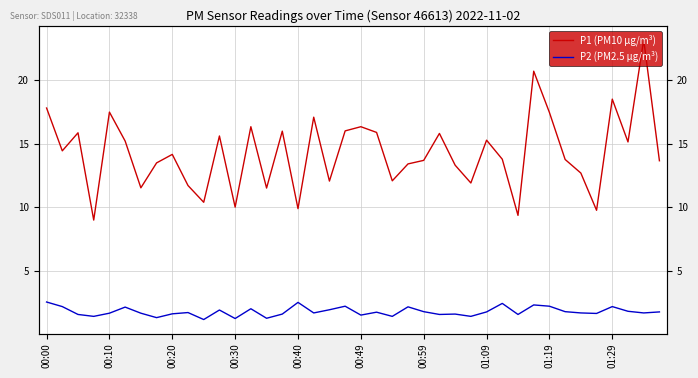

At how many categories does at least one series exceed 7?

40